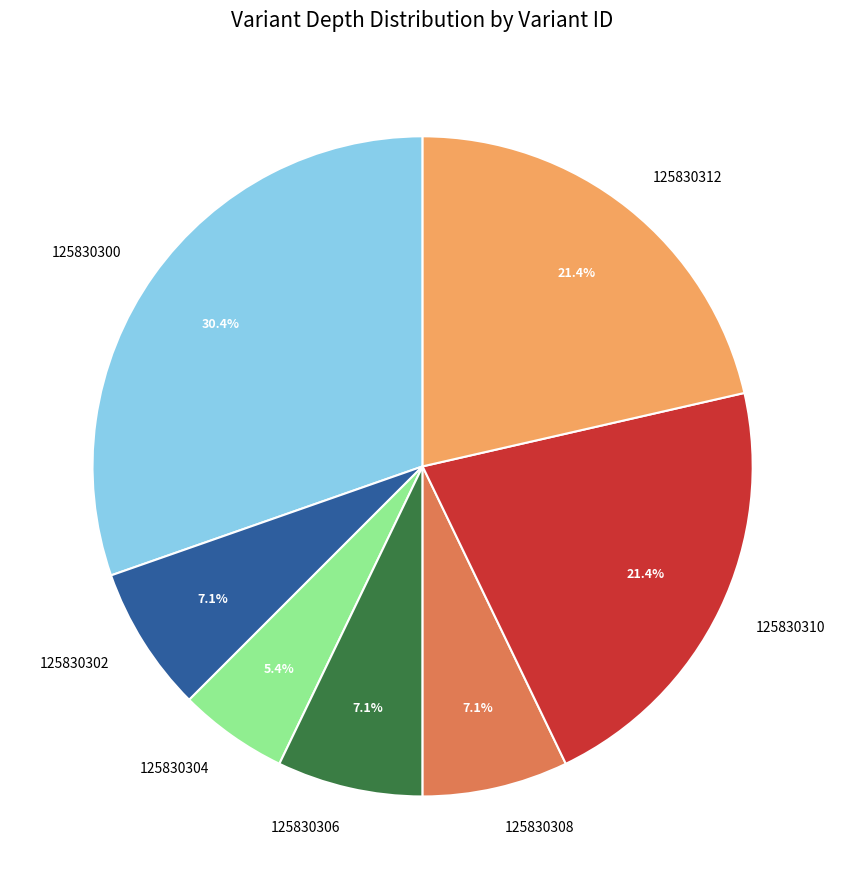

Is it true that 125830302 is 7% of the pie?

True